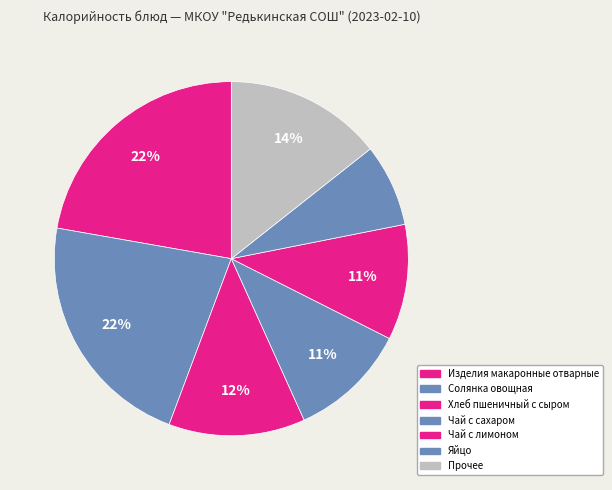

How many slices are in this pie chart?

7